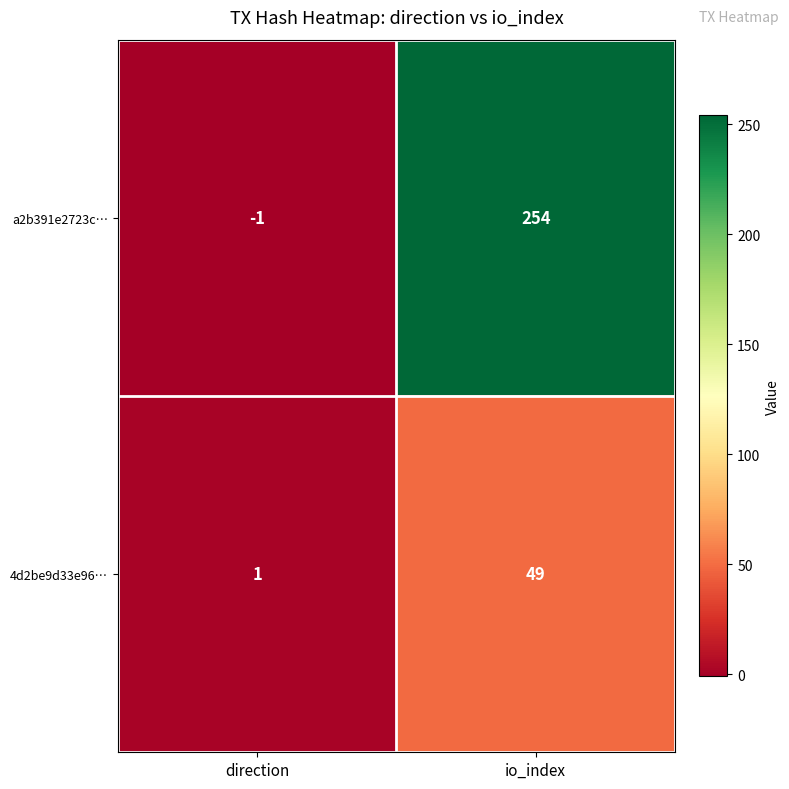

What is the greatest value displayed?

254